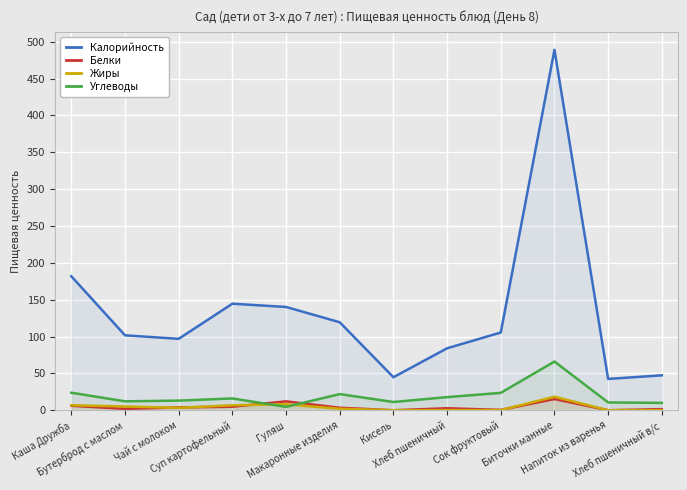

Where is the first local minimum for Жиры?

Чай с молоком